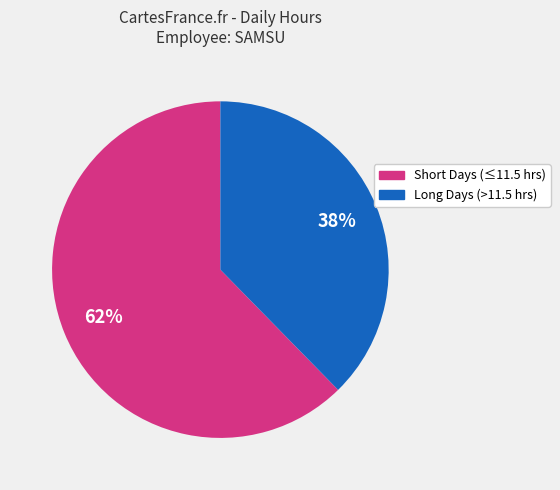

Is there a majority slice in this chart?

Yes